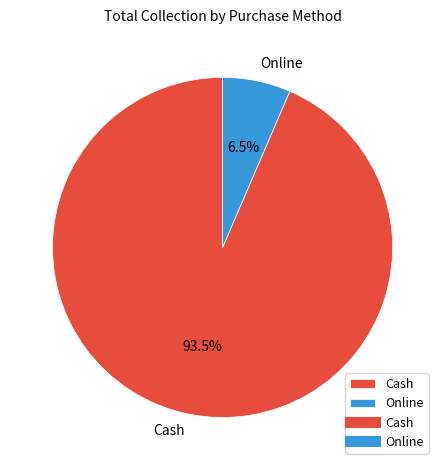

Combined, do Online and Cash account for over 50%?

Yes